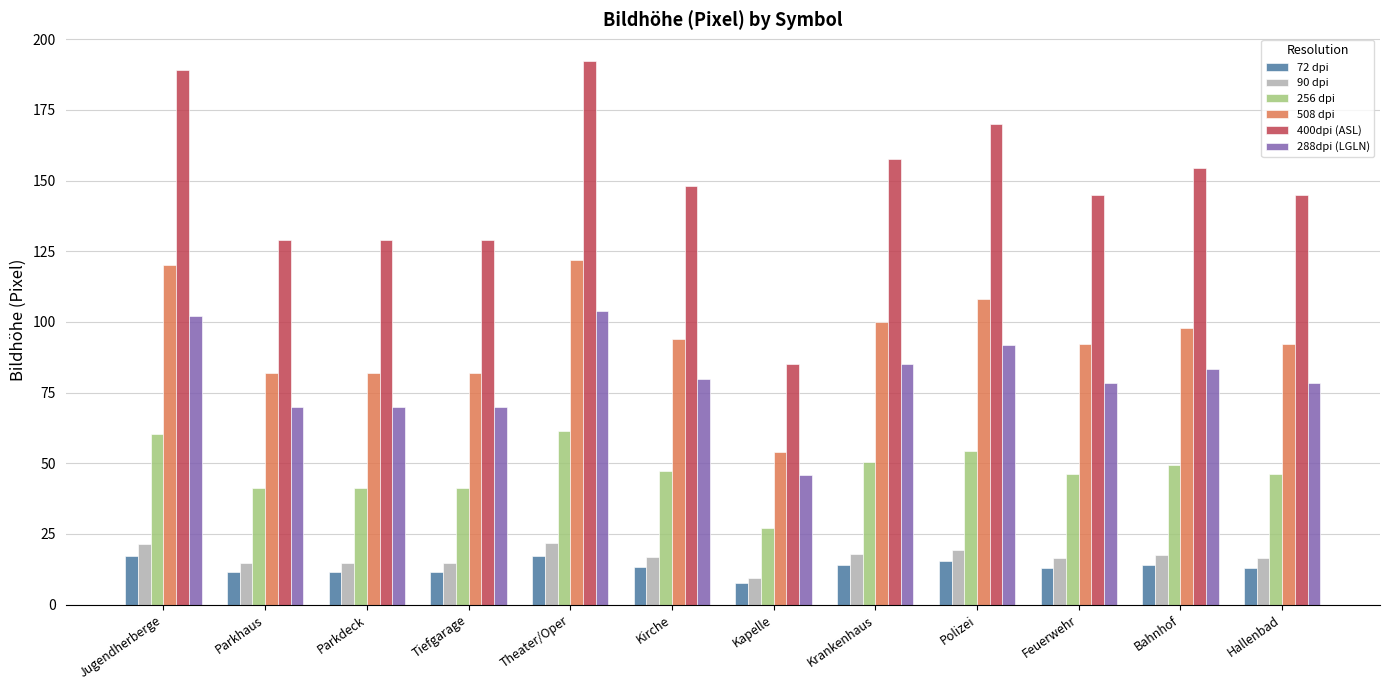

What is the label of the 5th bar from the right?

Krankenhaus